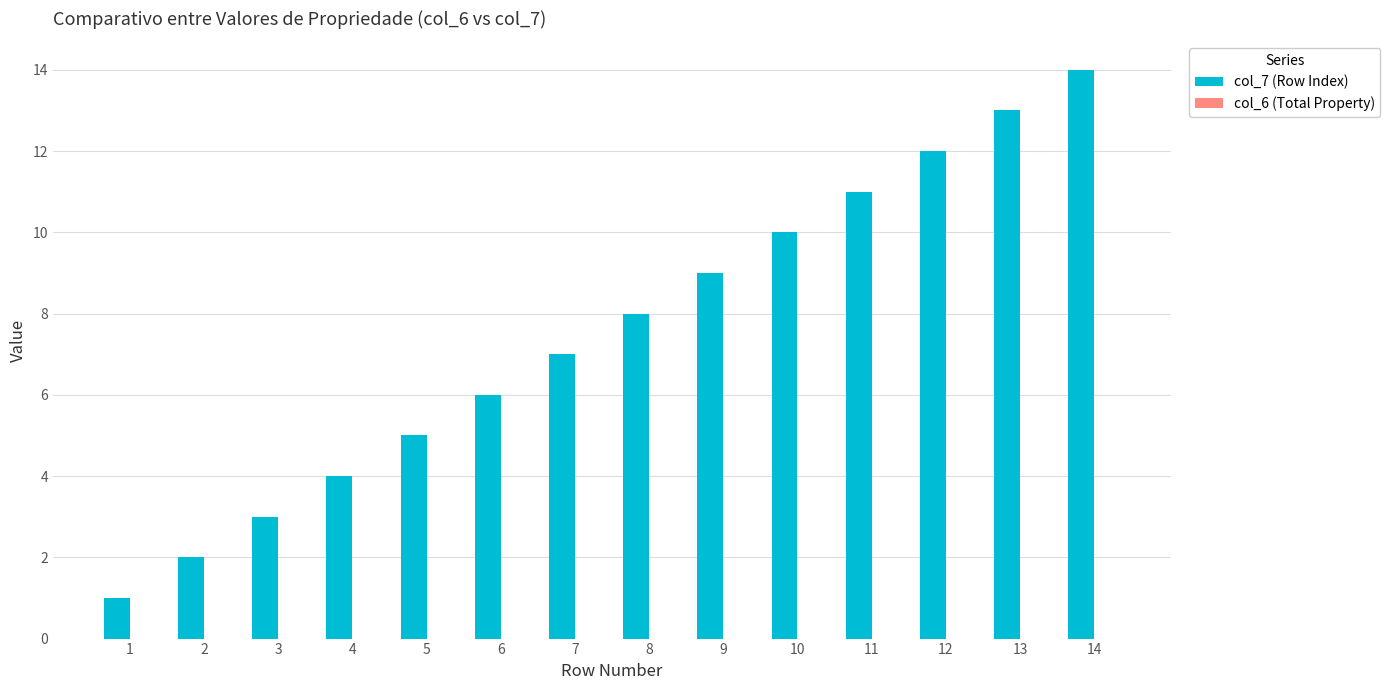

The chart shows a value of 6 at 6. True or false?

True